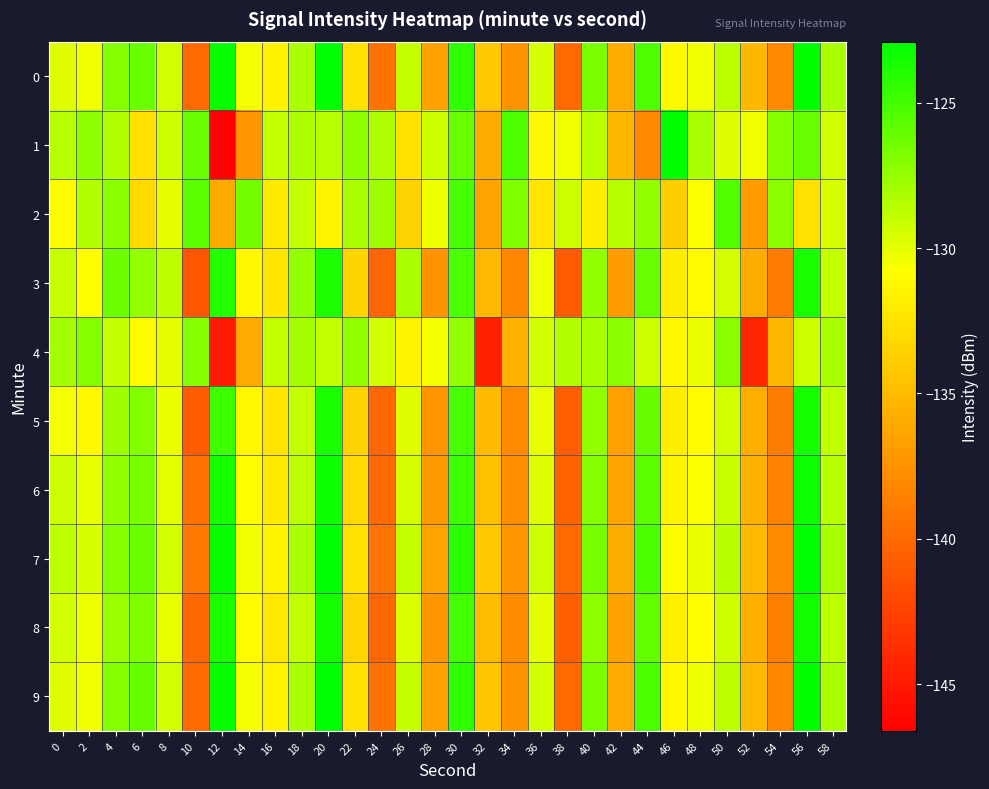

Which has a higher value, 2 or 36?

36